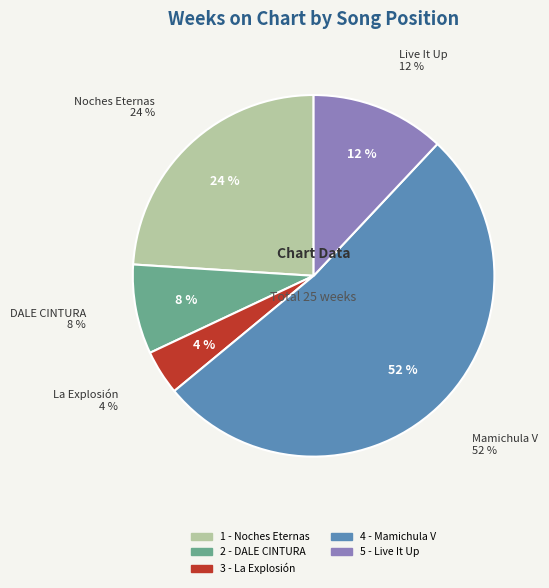

To the nearest percent, what is the combined percentage of 3 - La Explosión and 1 - Noches Eternas?

28%